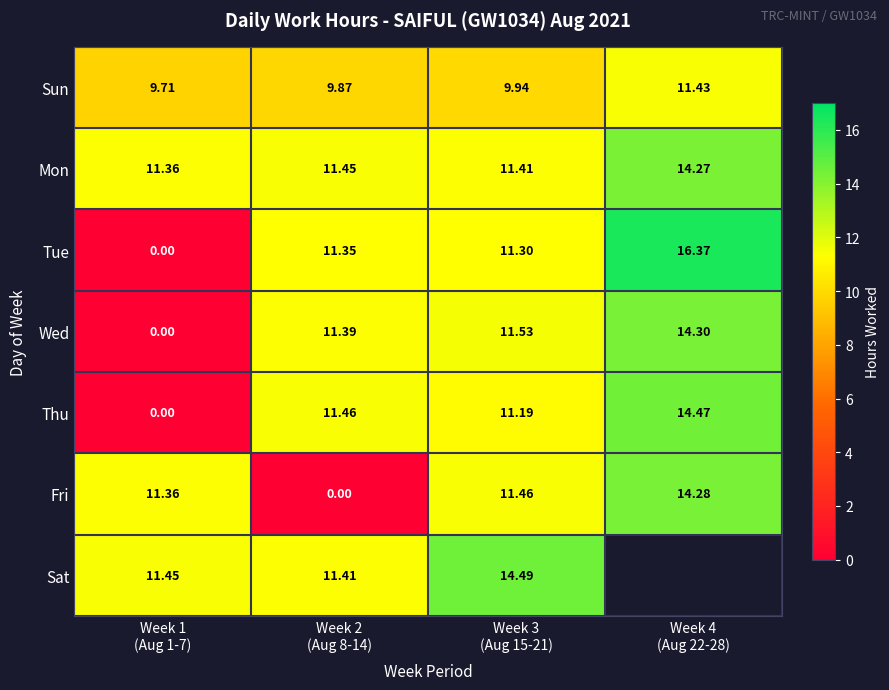

How many values in the Wed series are below 11?

1